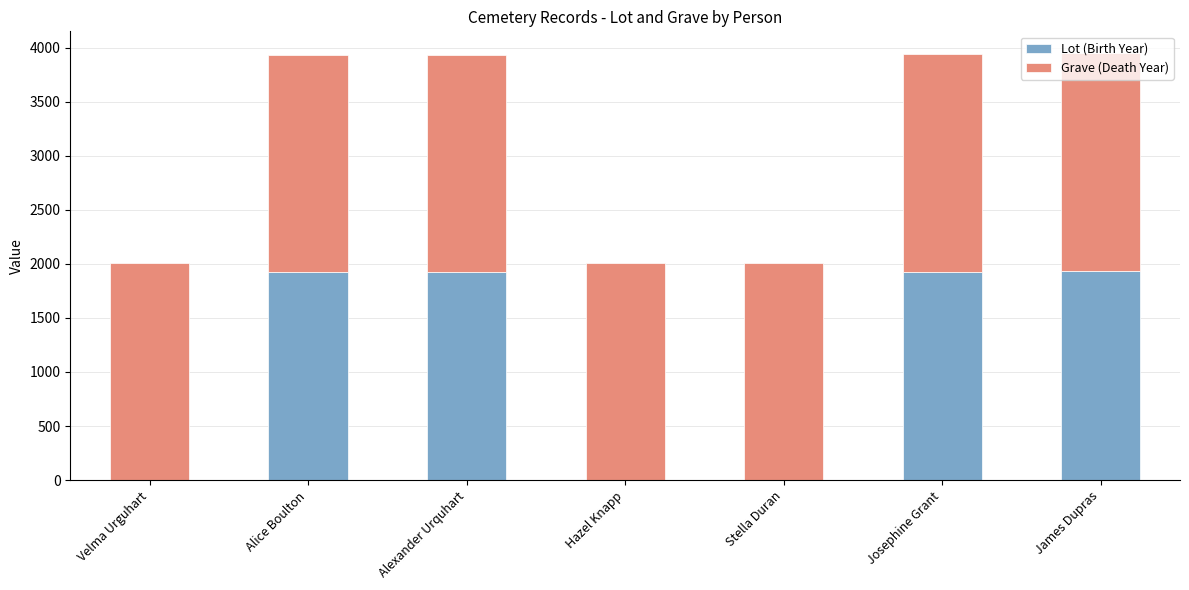

What is the approximate value of Lot (Birth Year) at James Dupras, to the nearest 50?

1950